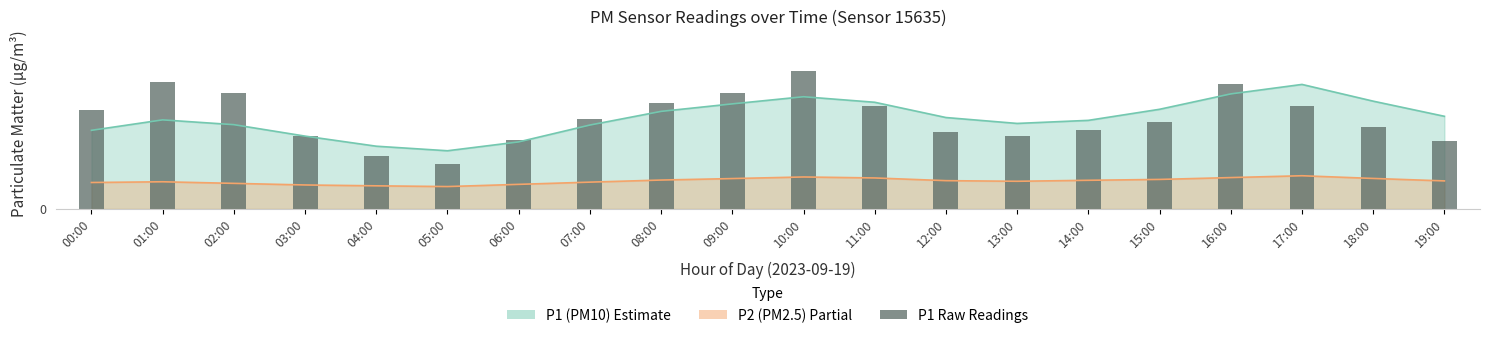

Rank the categories by value from highest to lowest.

10:00, 01:00, 16:00, 09:00, 02:00, 08:00, 17:00, 11:00, 00:00, 07:00, 15:00, 18:00, 14:00, 12:00, 03:00, 13:00, 06:00, 19:00, 04:00, 05:00